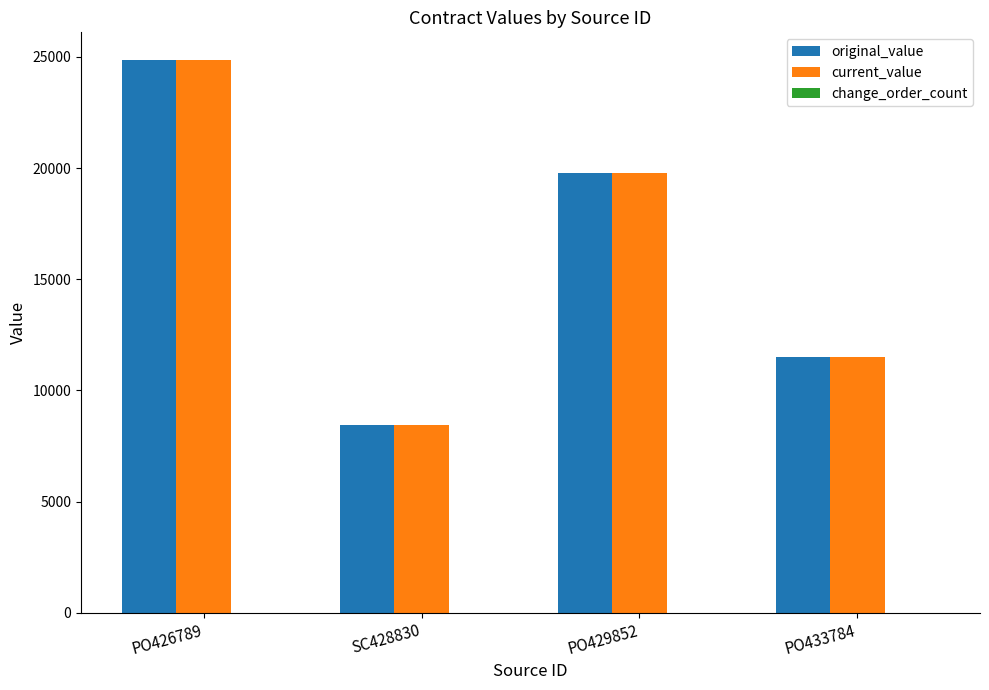

At which category is the sum across all series the highest?

PO426789